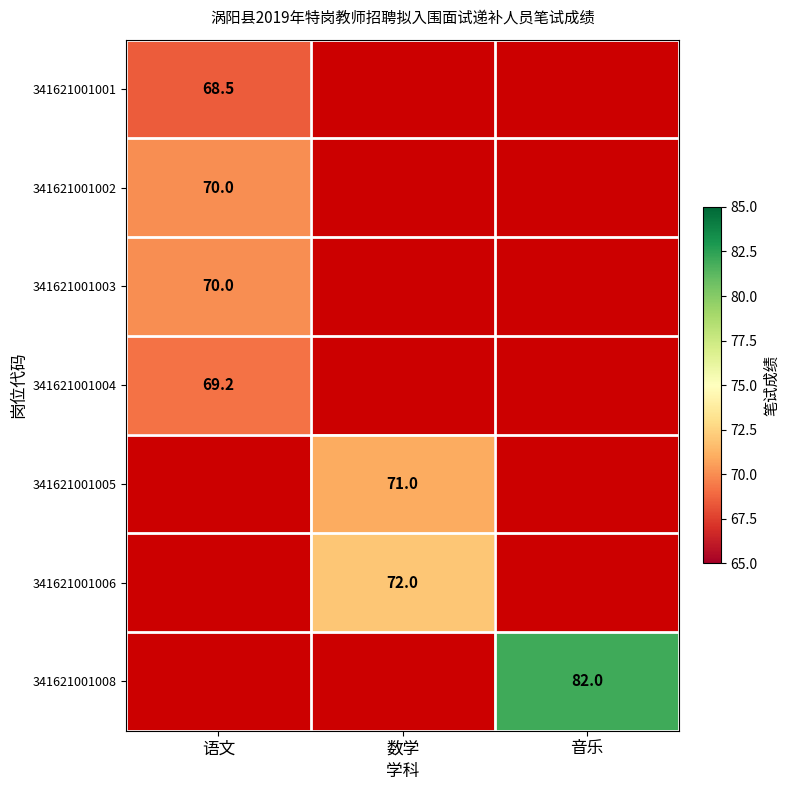

True or false: 341621001006 has a value of 72.0 at 数学.

True